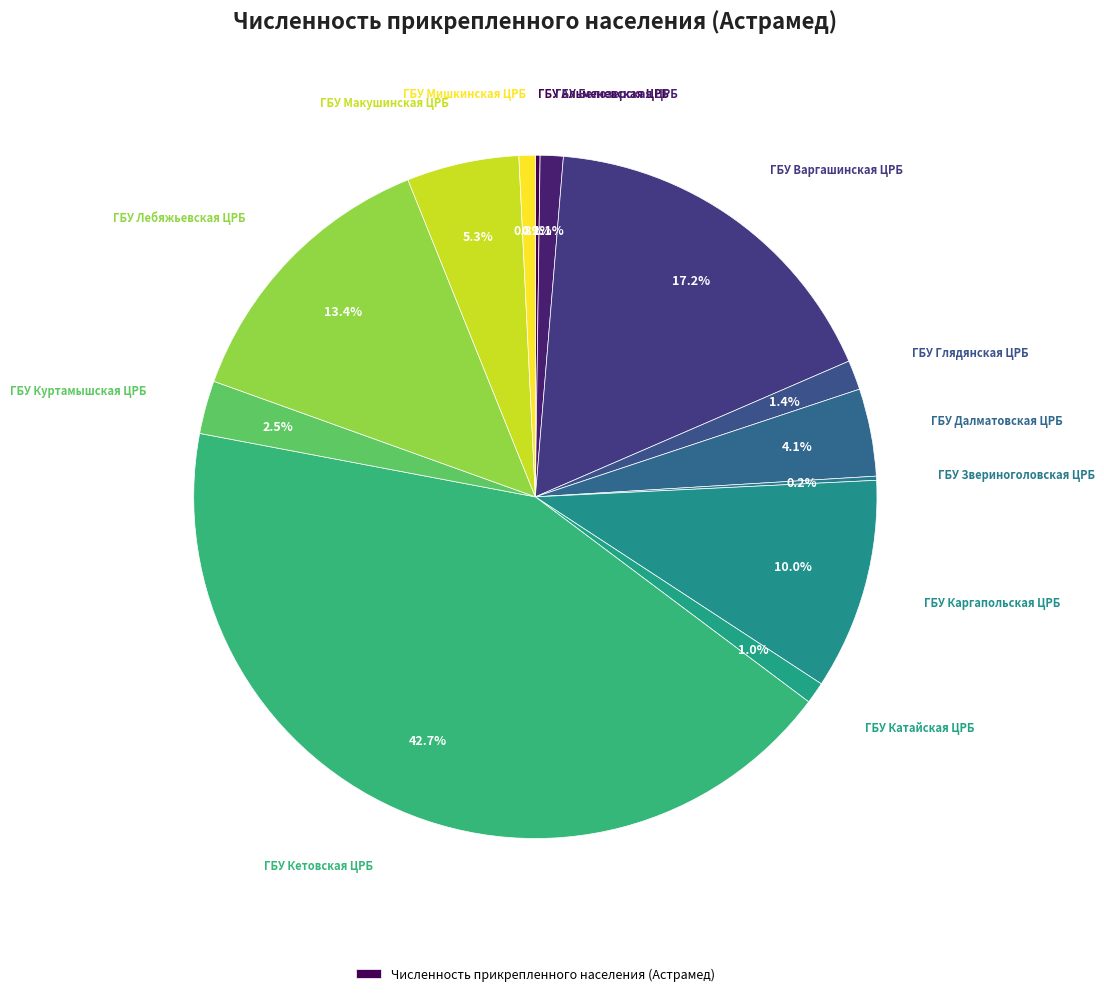

Which category has the smallest portion of the pie?

ГБУ Звериноголовская ЦРБ